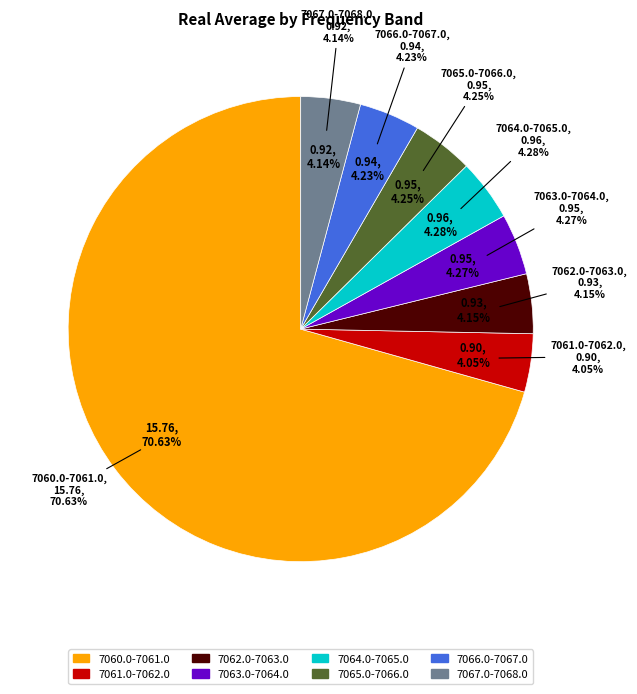

What percentage do 7062.0-7063.0 and 7065.0-7066.0 together represent?

8.4%